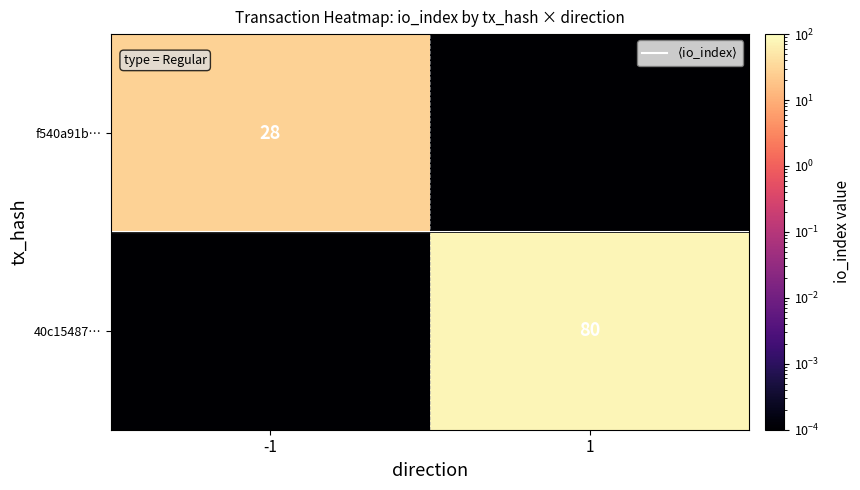

How many categories are shown in the chart?

2